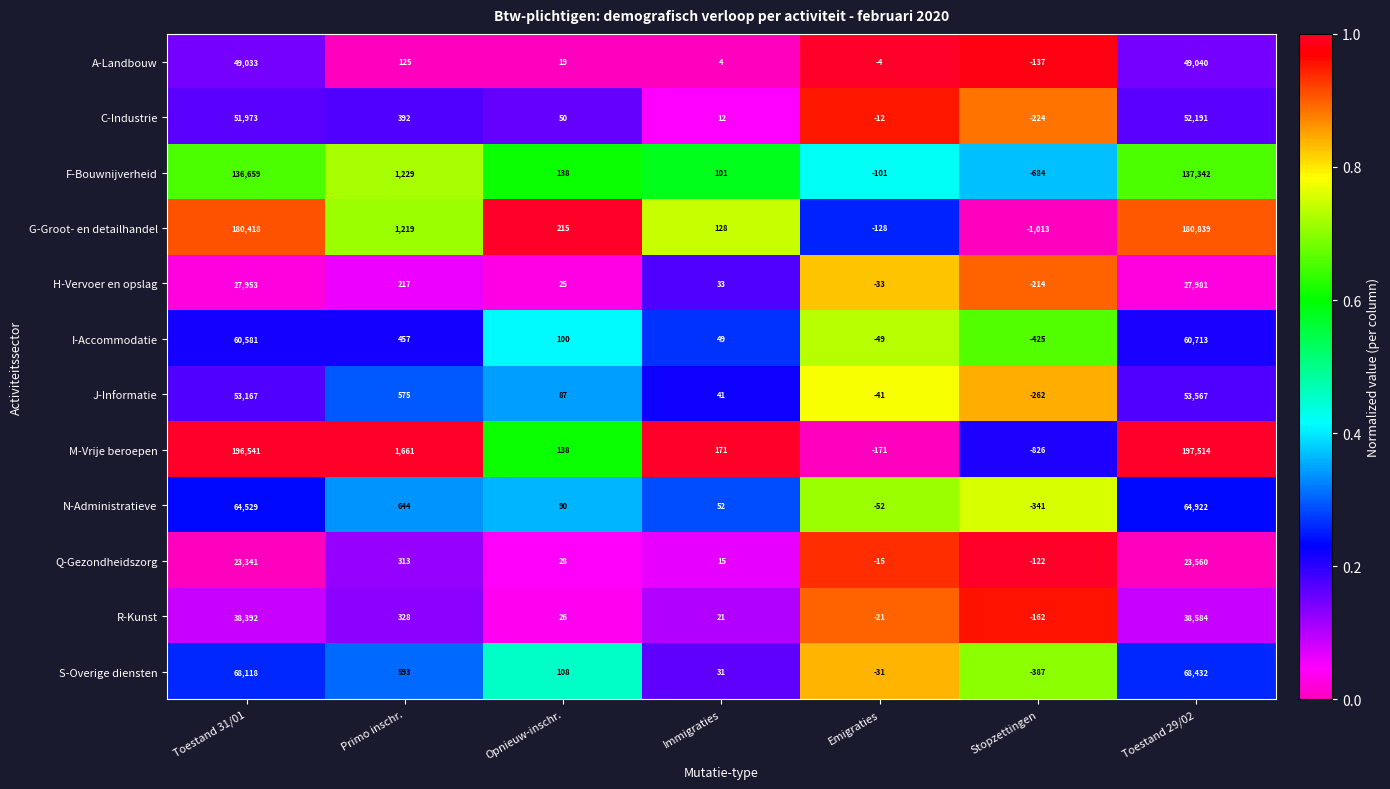

Which series has the largest range (max minus min)?

M-Vrije beroepen